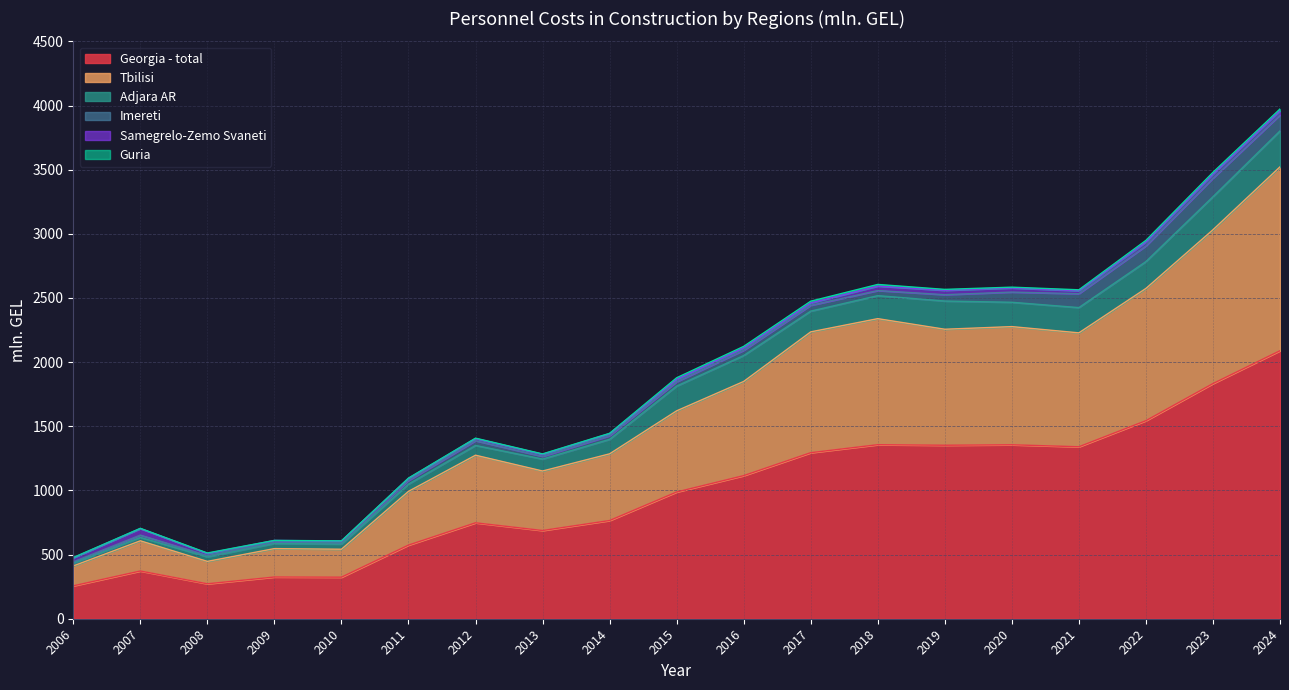

Does the chart display data point markers on the line(s)?

No